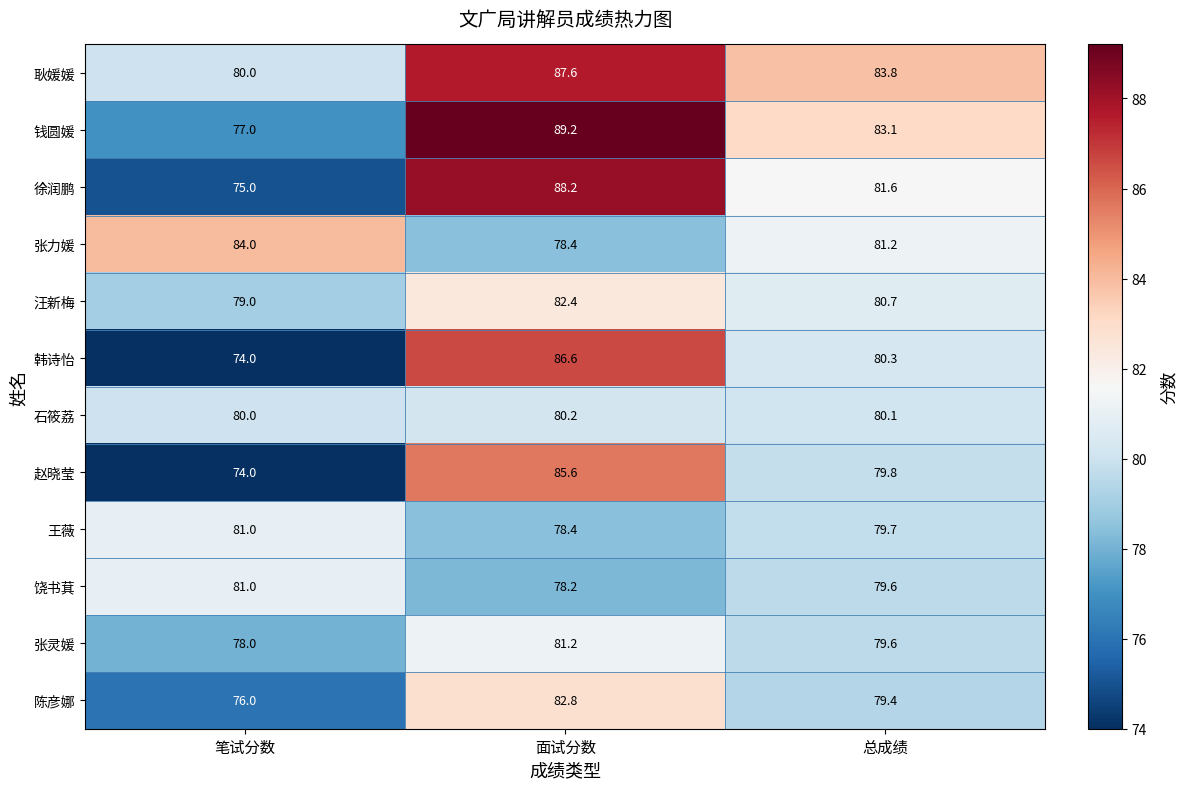

Which category has the lowest value across all series?

笔试分数